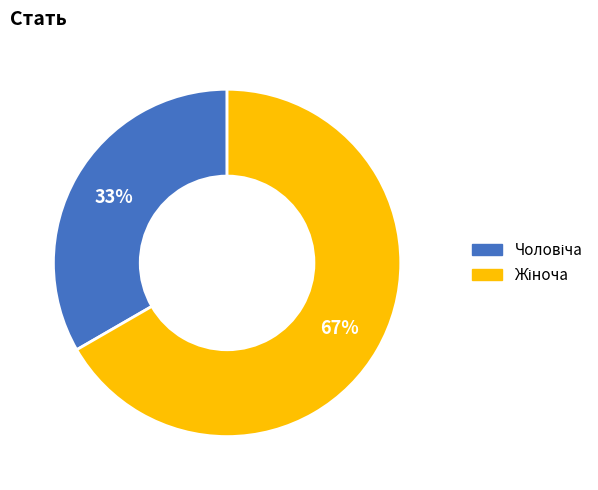

To the nearest percent, what is the average slice percentage?

50%